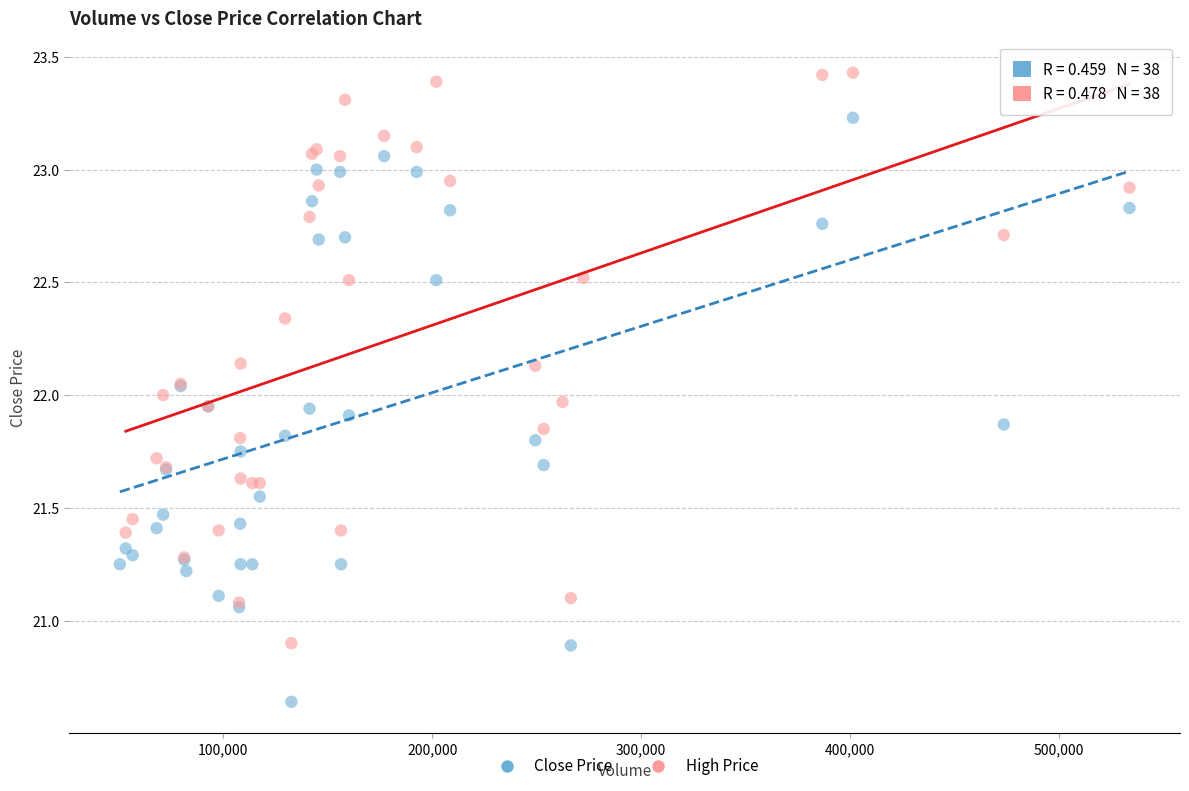

Which series contains the lowest Y value?

Close Price